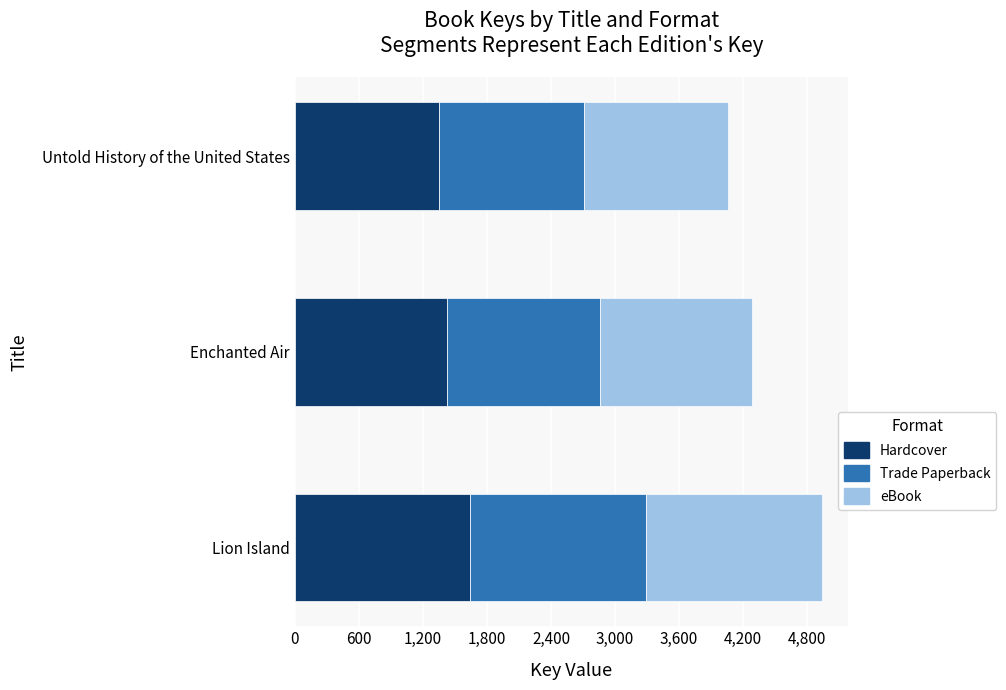

Which series has the widest spread of values?

Hardcover